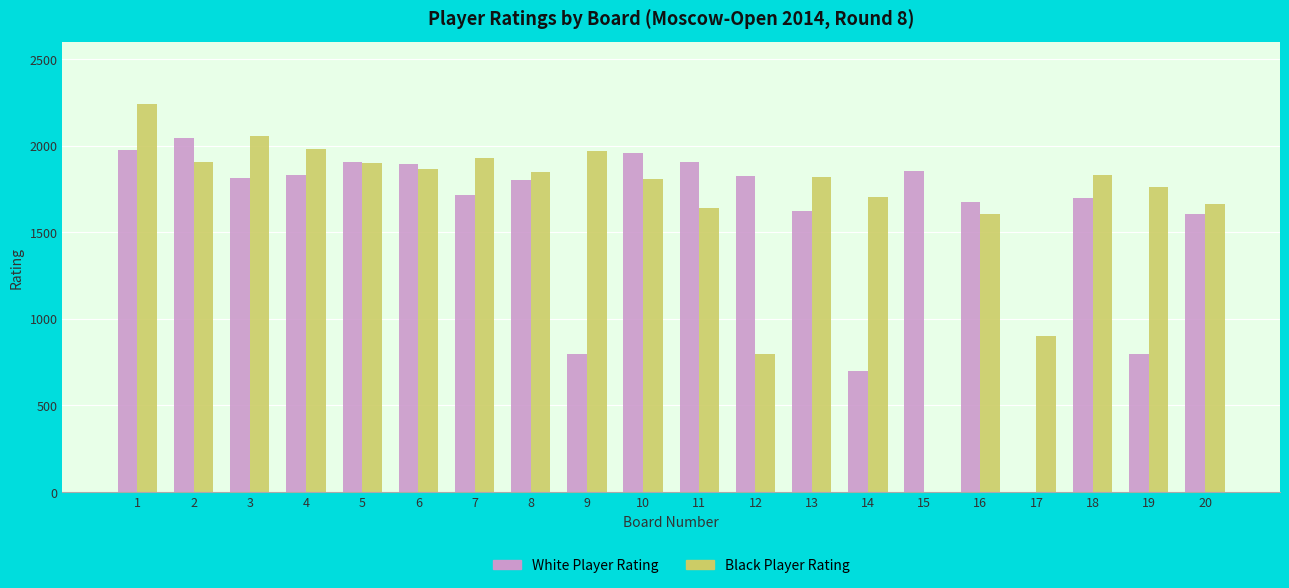

What is the maximum value for White Player Rating?

2046